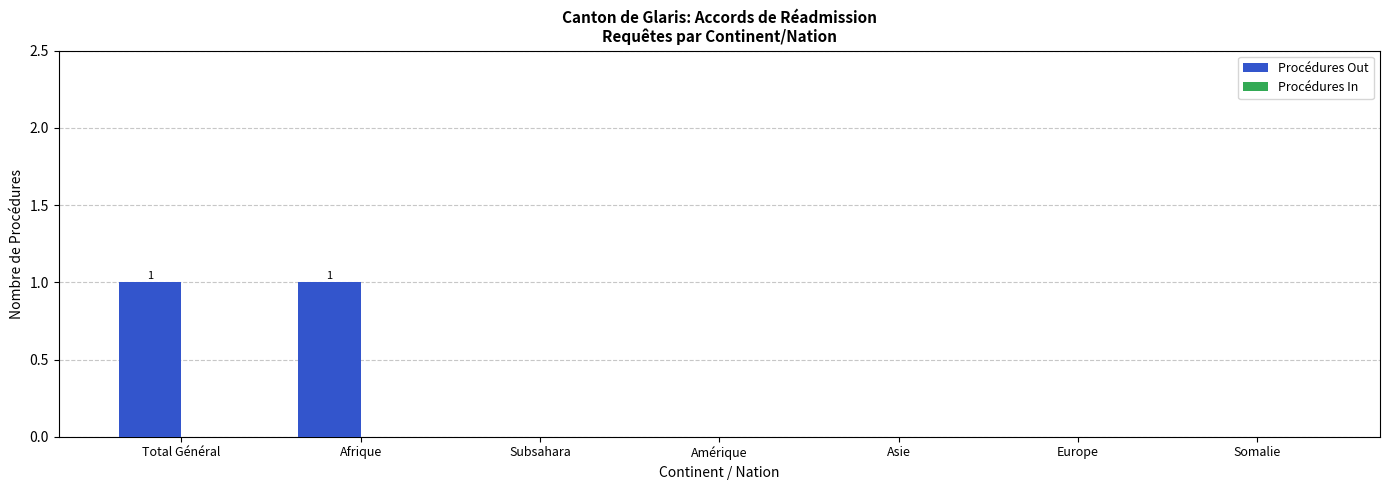

Which has a higher value, Total Général or Subsahara?

Total Général